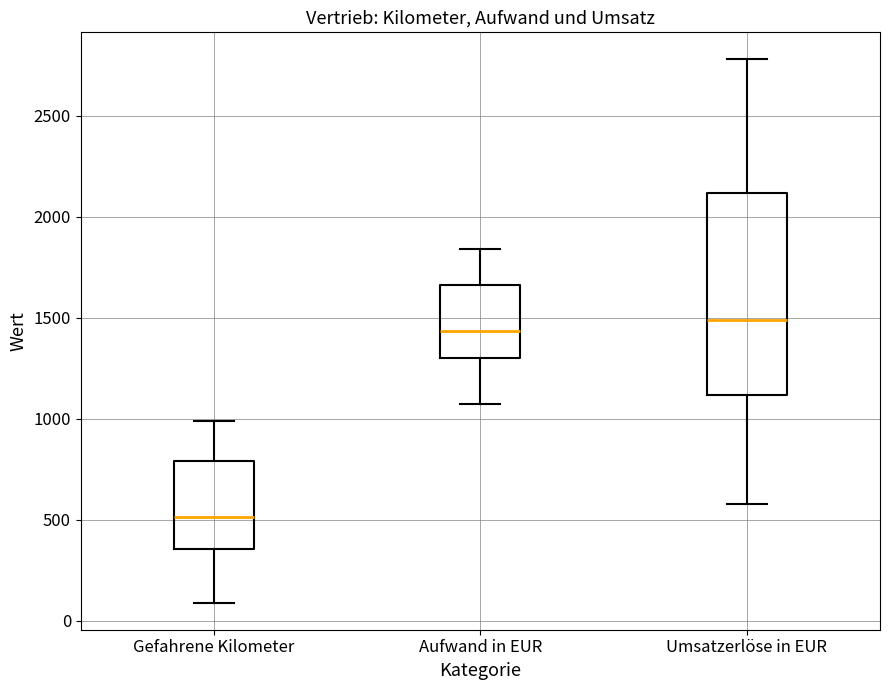

Reading left to right, transcribe this box plot: for each box, give where its median line is, the range the box spans, and where its two whiskers end, as read against the y-axis. The values are not printed on the chart, so give them approximately, as read against the axis.

Gefahrene Kilometer: median 500, box 350 to 800, whiskers 100 to 1000
Aufwand in EUR: median 1450, box 1300 to 1650, whiskers 1050 to 1850
Umsatzerlöse in EUR: median 1500, box 1100 to 2100, whiskers 600 to 2800